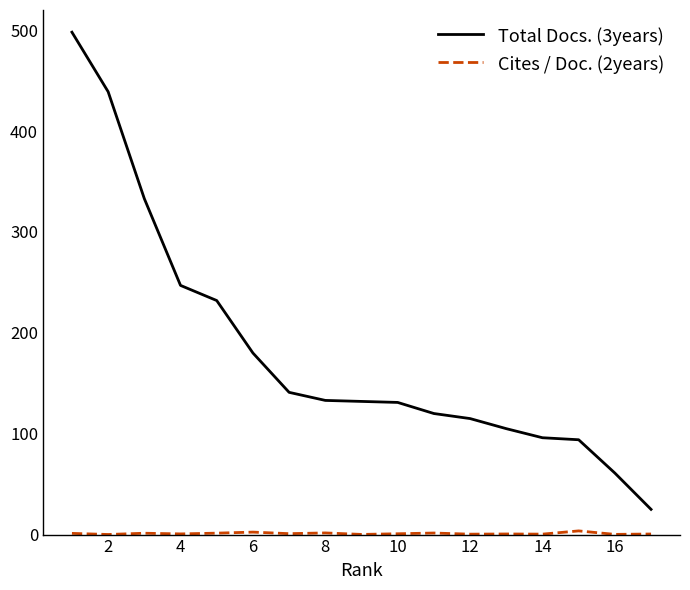

What is the greatest value displayed?

498.0